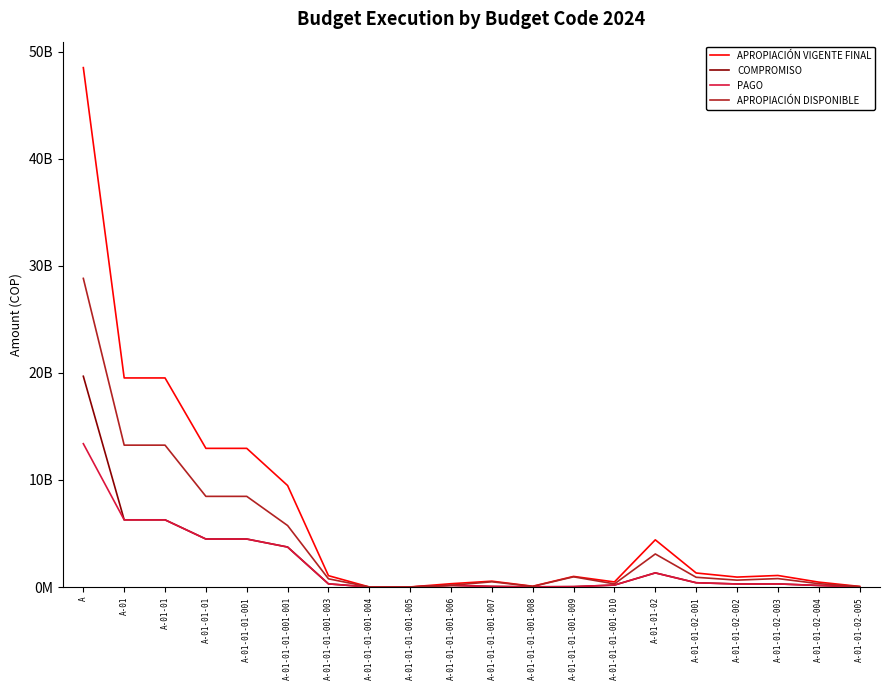

True or false: APROPIACIÓN VIGENTE FINAL has a value of 13649588578 at A-01-01-01-001-001.

False